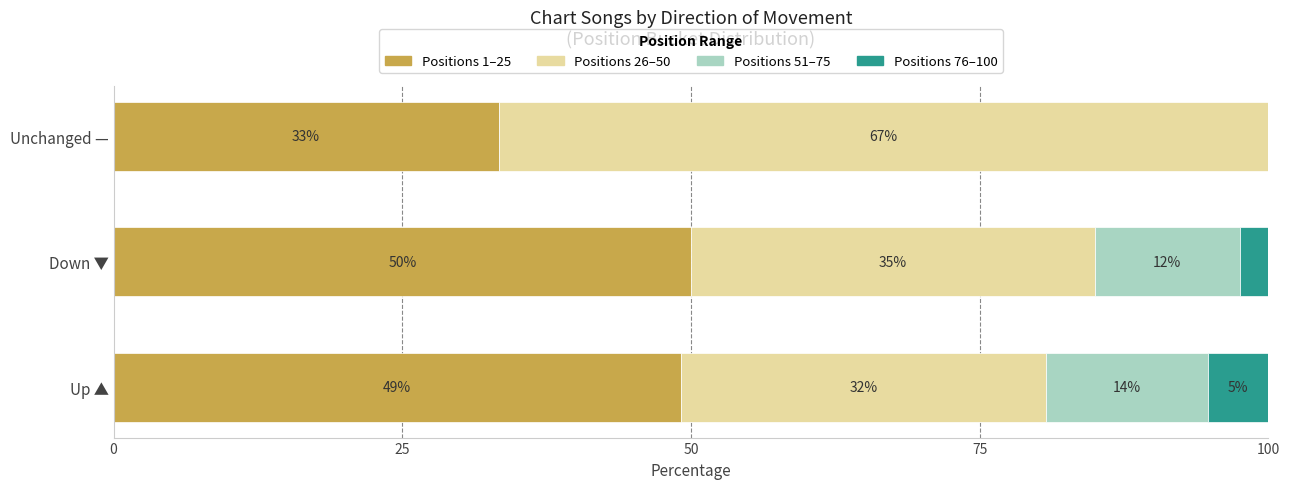

The value of Positions 1–25 at Unchanged — is 51.4. True or false?

False